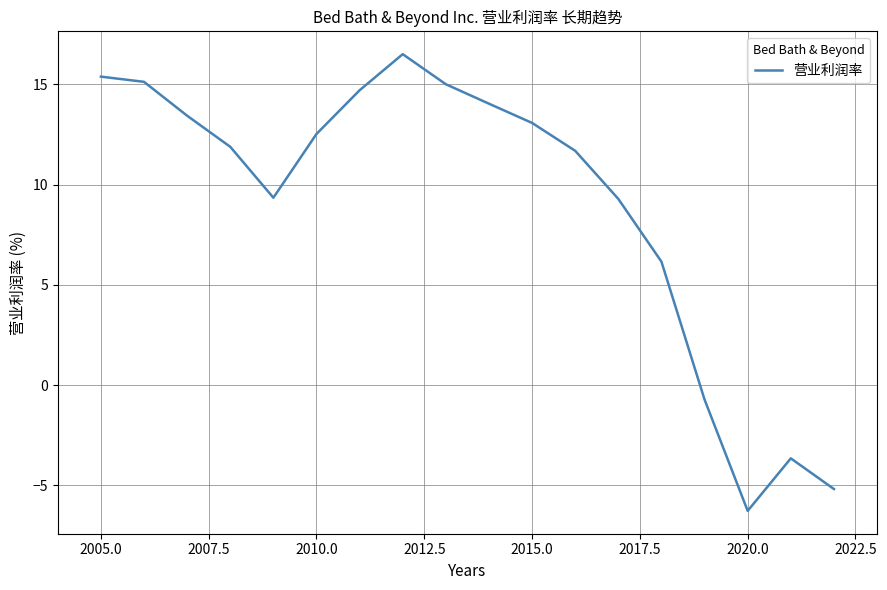

What is the difference between the maximum and minimum values?

22.8